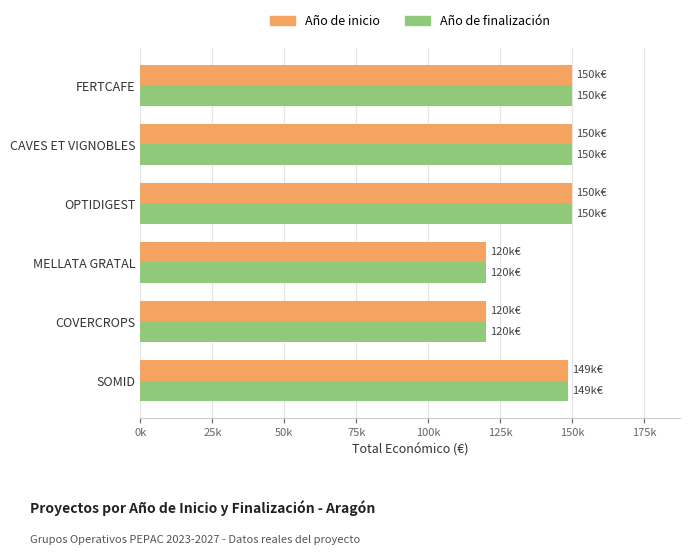

What is the value of the Año de inicio bar at the 3rd from the left?

120000